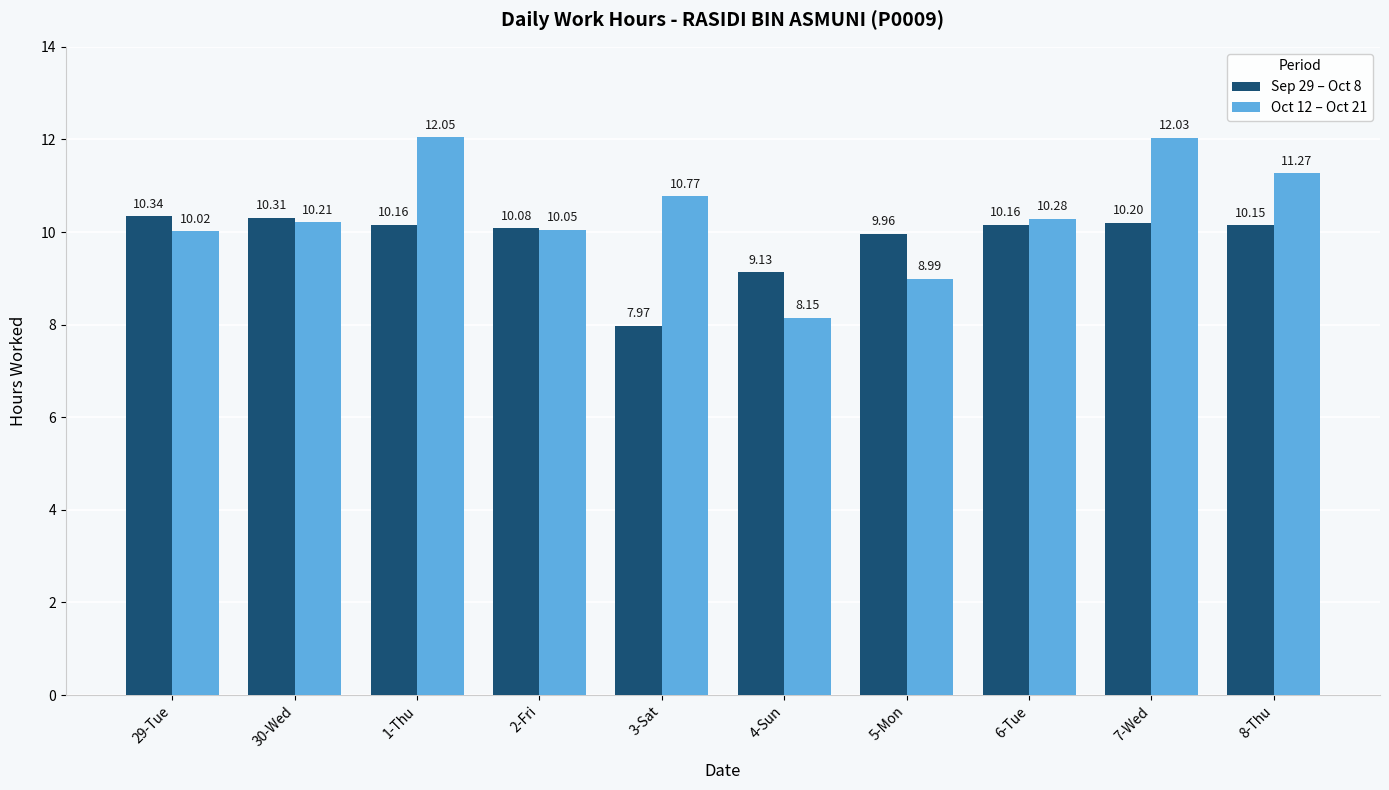

Are the bars grouped side by side (vs. stacked)?

Yes